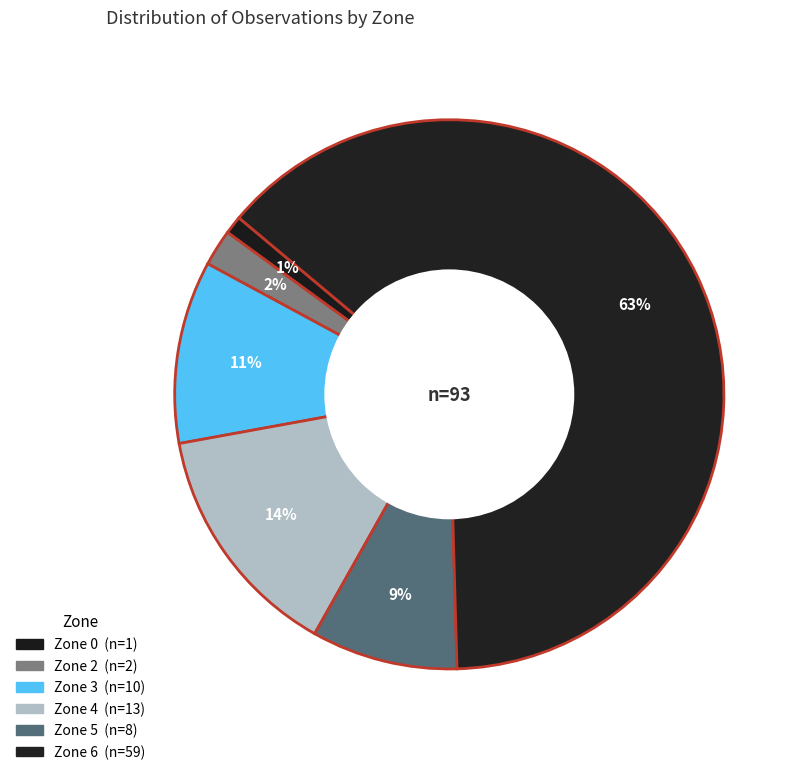

How many segments does this pie chart have?

6